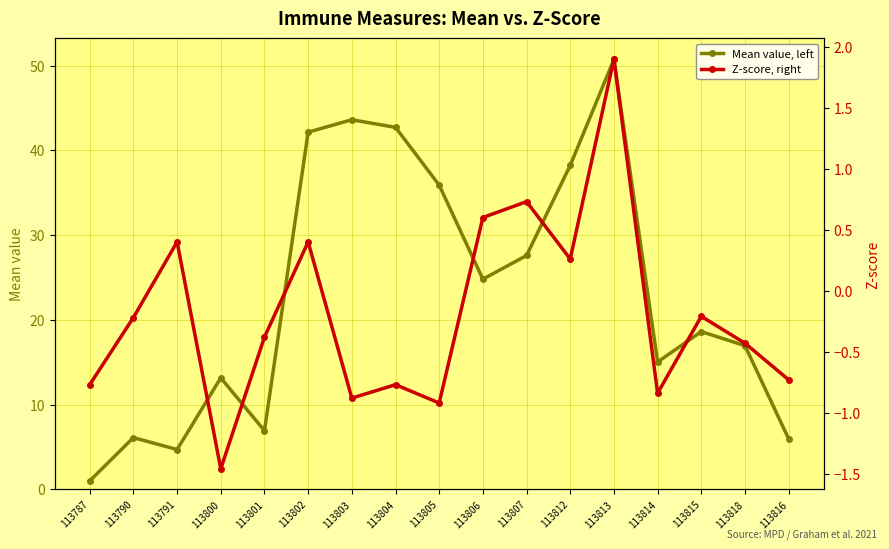

Where is the first local minimum for Z-score, right?

113800